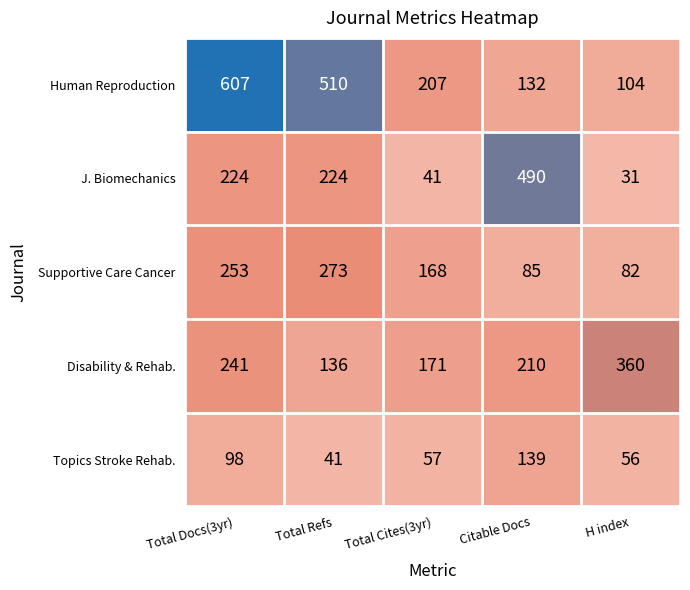

Is it true that Topics Stroke Rehab. equals 98 at Total Docs(3yr)?

True